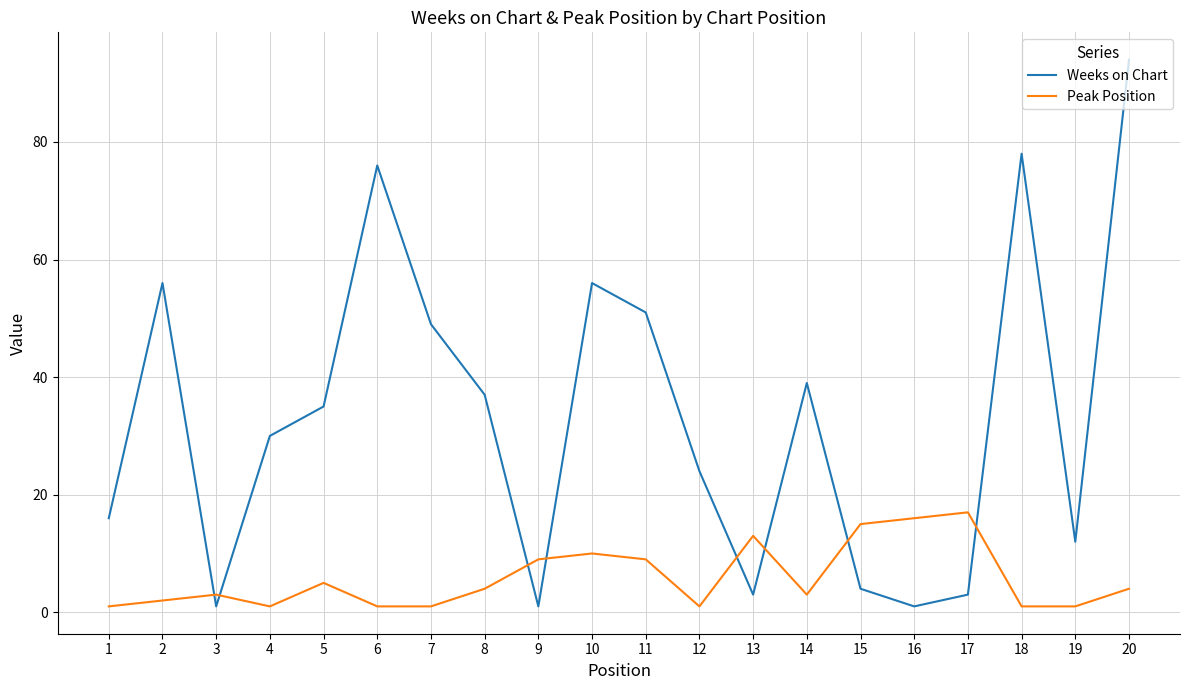

Rank the series at 8 from highest to lowest value.

Weeks on Chart, Peak Position